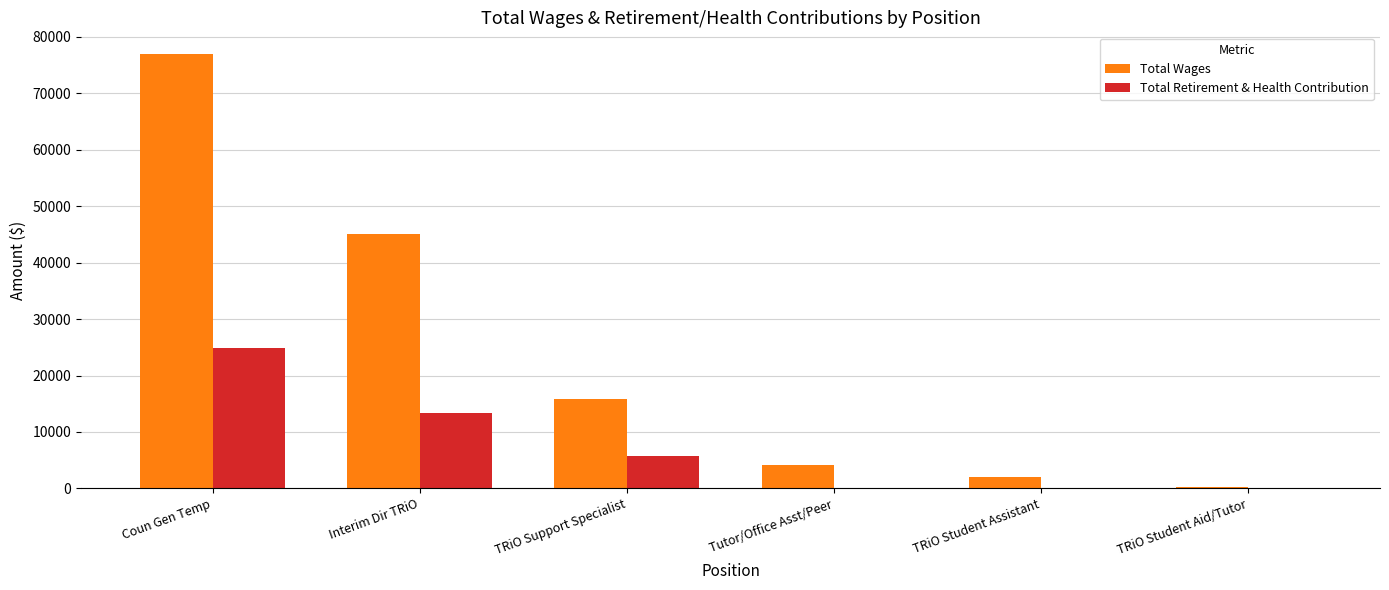

Is the value of Total Wages at Tutor/Office Asst/Peer greater than the value of Total Retirement & Health Contribution at TRiO Support Specialist?

No